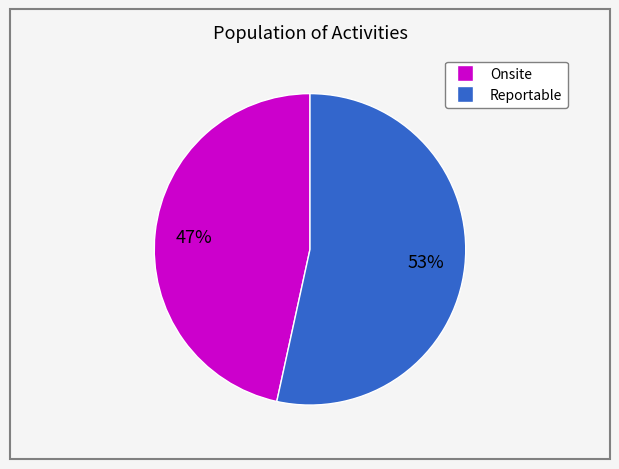

Is there a majority slice in this chart?

Yes